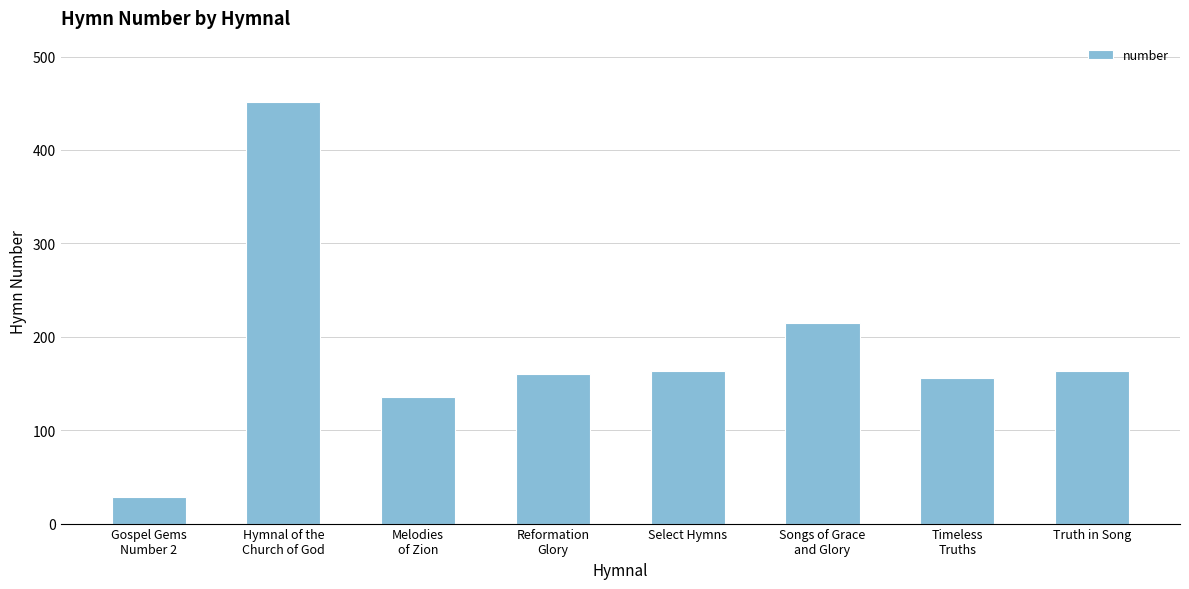

What is the value of the 5th bar from the left?

163